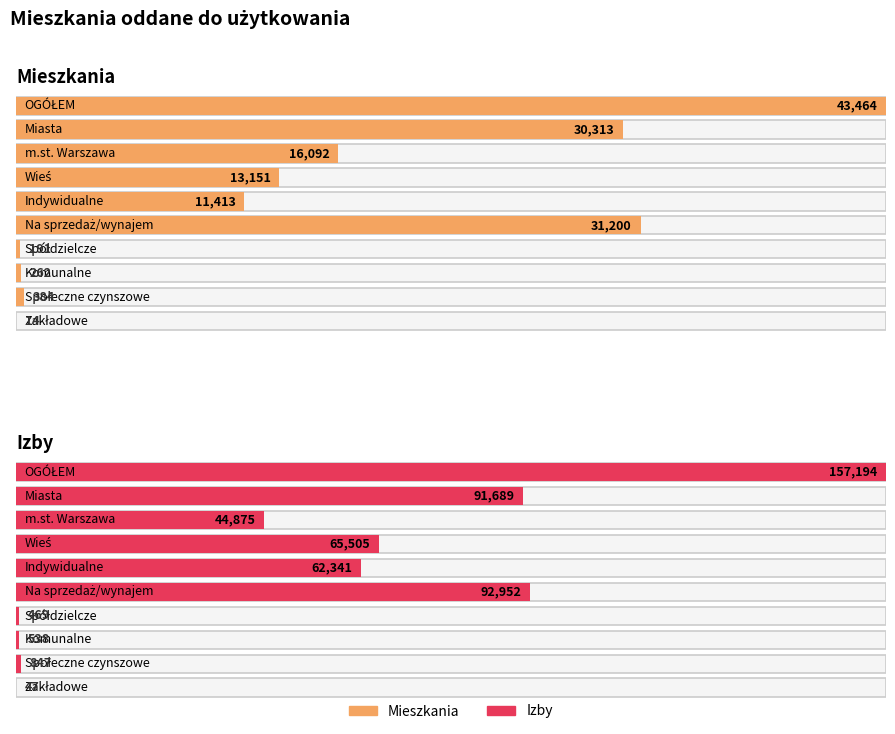

The Mieszkania series shows 14425 at Miasta. True or false?

False